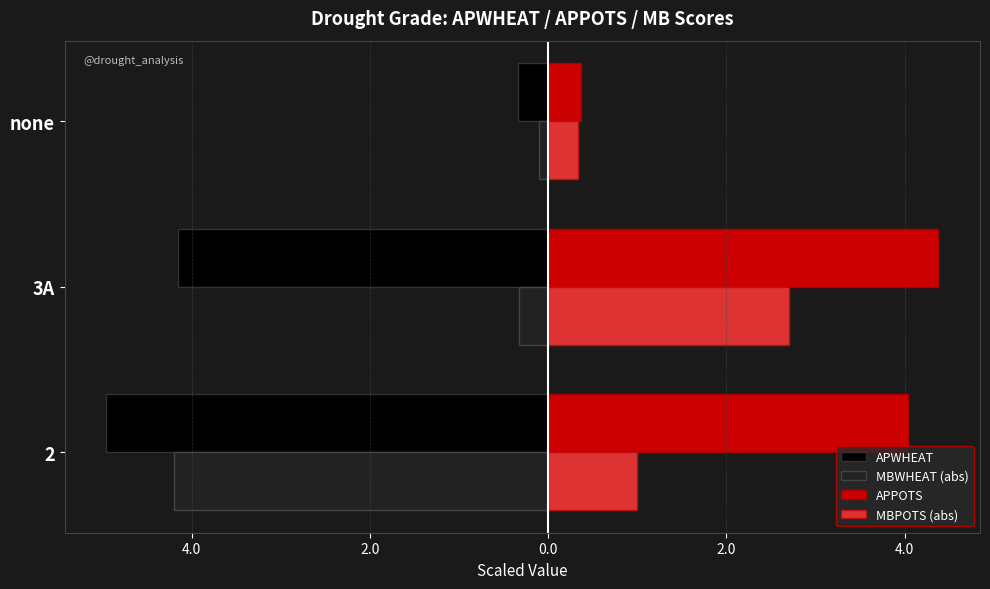

What are all the series names shown in the legend?

APWHEAT, MBWHEAT (abs), APPOTS, MBPOTS (abs)